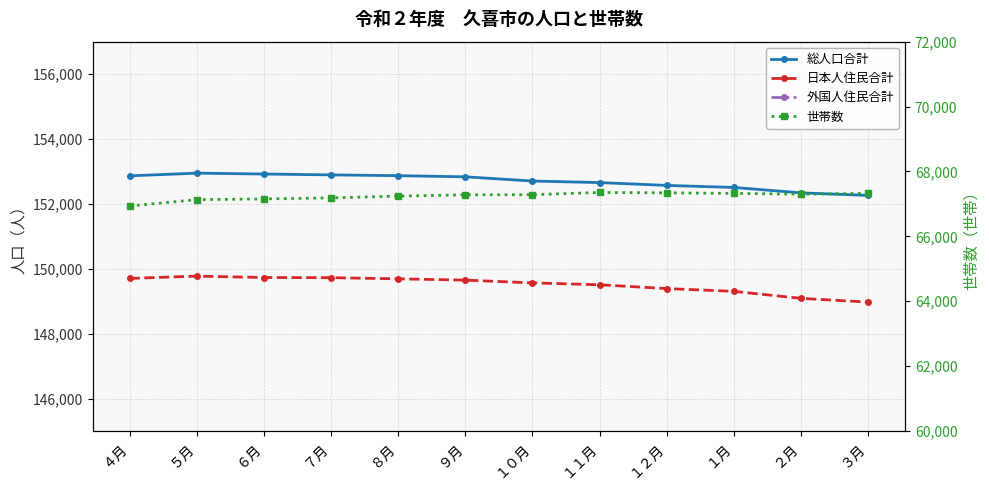

Where is 総人口合計 nearest to the value 152604?

１２月